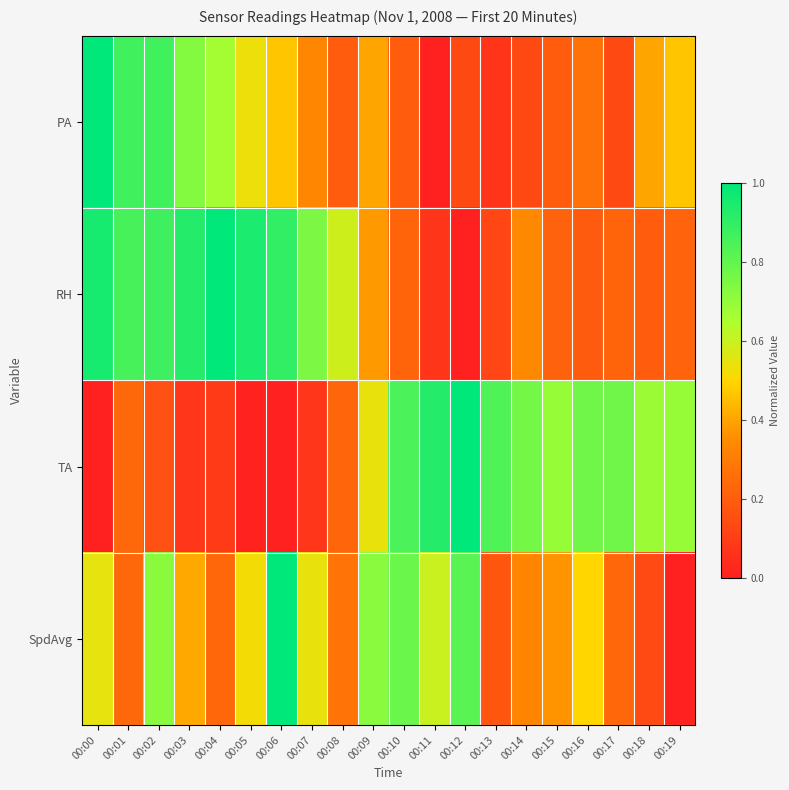

Reading left to right, list all the values displayed in this chart.

PA: 00:00=1.0	00:01=0.9	00:02=0.9	00:03=0.7	00:04=0.7	00:05=0.5	00:06=0.5	00:07=0.3	00:08=0.2	00:09=0.4	00:10=0.2	00:11=0.0	00:12=0.1	00:13=0.1	00:14=0.1	00:15=0.2	00:16=0.3	00:17=0.1	00:18=0.4	00:19=0.5
RH: 00:00=1.0	00:01=0.9	00:02=0.9	00:03=0.9	00:04=1.0	00:05=0.9	00:06=0.9	00:07=0.7	00:08=0.6	00:09=0.4	00:10=0.2	00:11=0.1	00:12=0.0	00:13=0.1	00:14=0.3	00:15=0.2	00:16=0.2	00:17=0.2	00:18=0.2	00:19=0.2
TA: 00:00=0.0	00:01=0.2	00:02=0.2	00:03=0.1	00:04=0.1	00:05=0.0	00:06=0.0	00:07=0.1	00:08=0.2	00:09=0.5	00:10=0.8	00:11=0.9	00:12=1.0	00:13=0.8	00:14=0.8	00:15=0.7	00:16=0.8	00:17=0.8	00:18=0.7	00:19=0.7
SpdAvg: 00:00=0.5	00:01=0.2	00:02=0.7	00:03=0.4	00:04=0.2	00:05=0.5	00:06=1.0	00:07=0.5	00:08=0.3	00:09=0.7	00:10=0.8	00:11=0.6	00:12=0.8	00:13=0.2	00:14=0.3	00:15=0.4	00:16=0.5	00:17=0.2	00:18=0.1	00:19=0.0